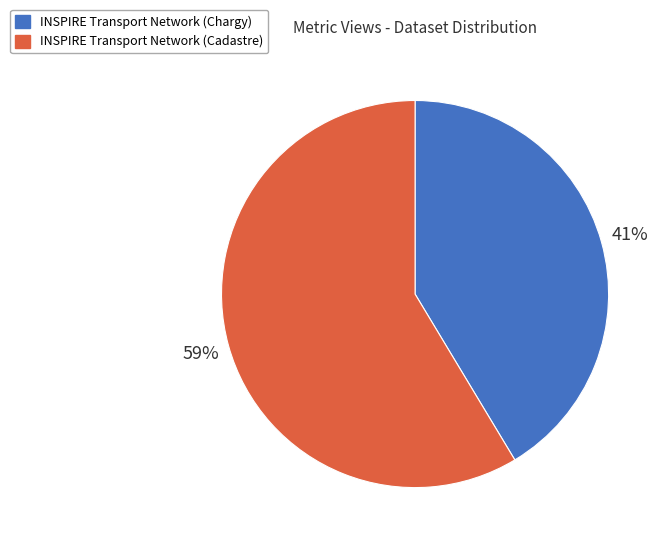

Rank the categories by value from highest to lowest.

INSPIRE Transport Network (Cadastre), INSPIRE Transport Network (Chargy)